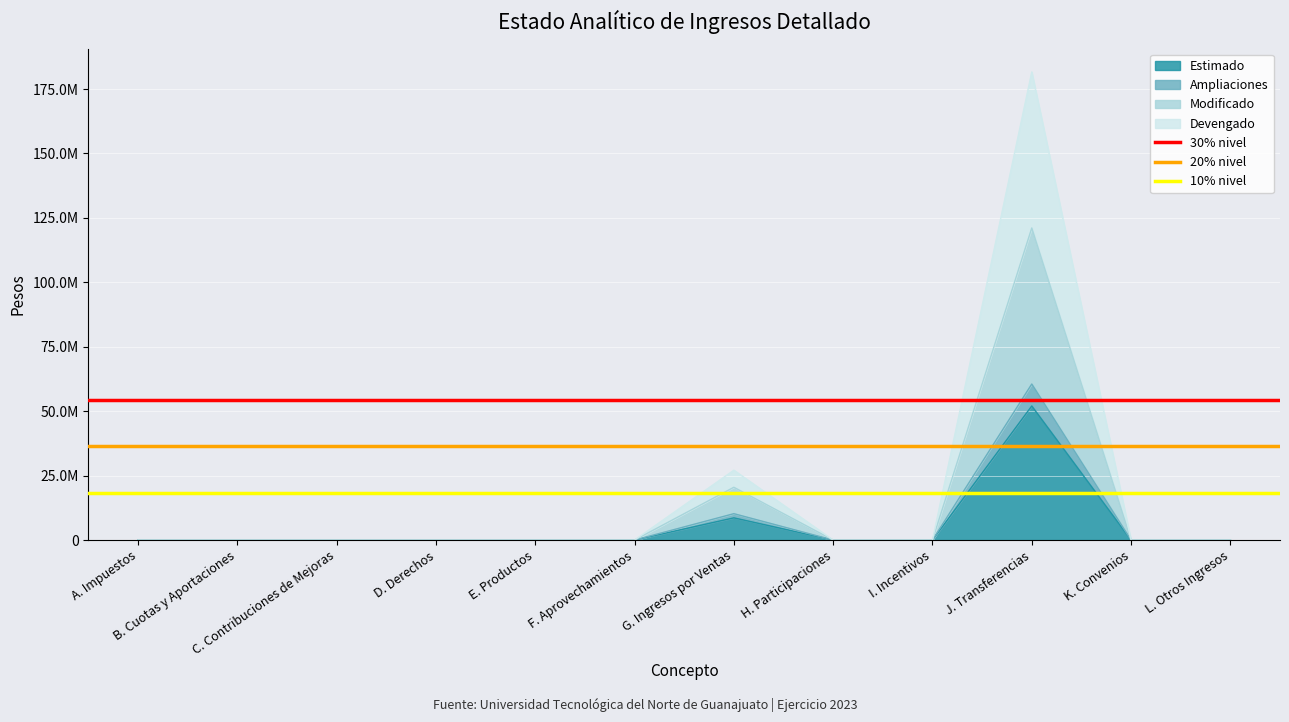

What is the lowest value of the 10% nivel series?

18163027.9